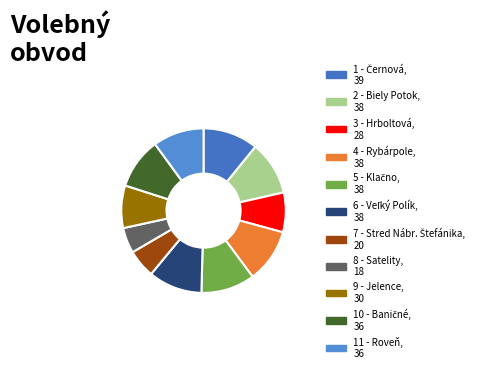

How many slices are in this pie chart?

11